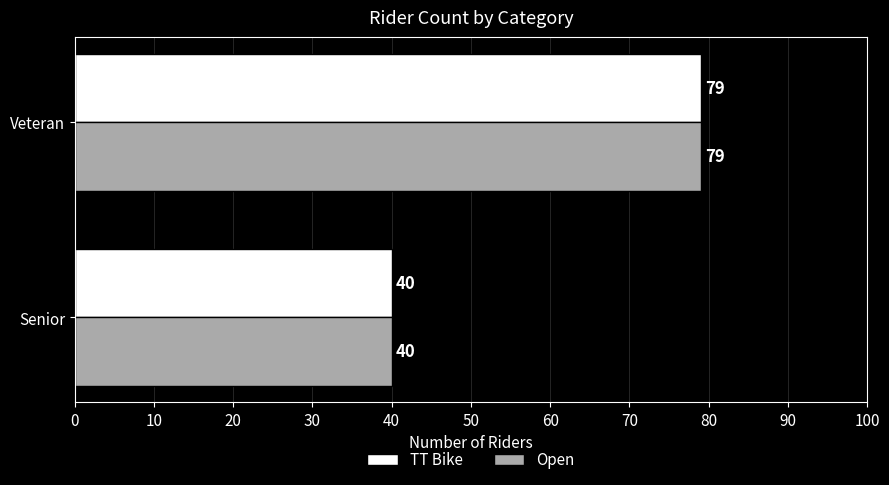

What is the average value of the Open series?

60